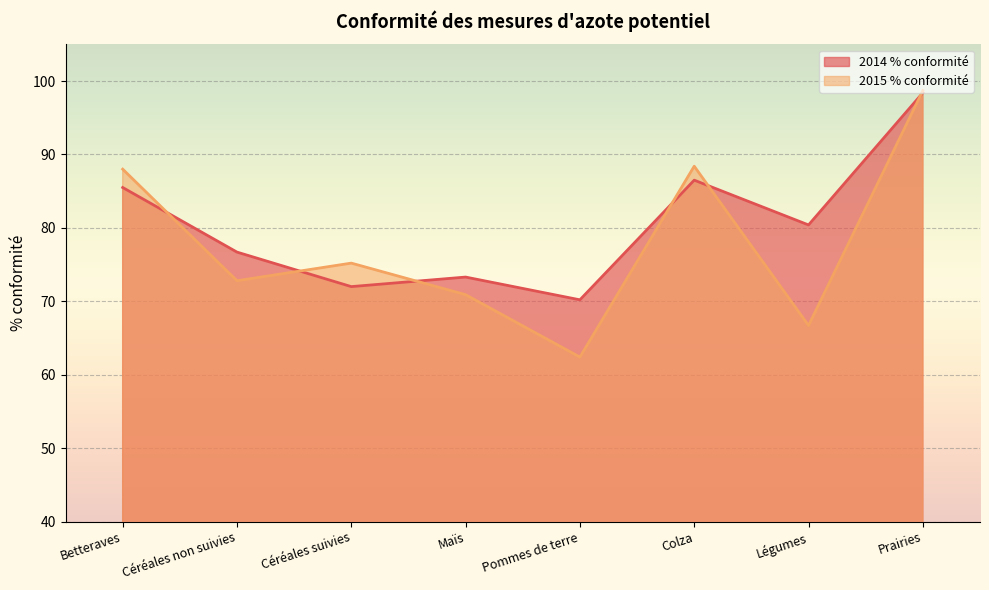

Is it true that 2014 % conformité equals 132.2 at Prairies?

False